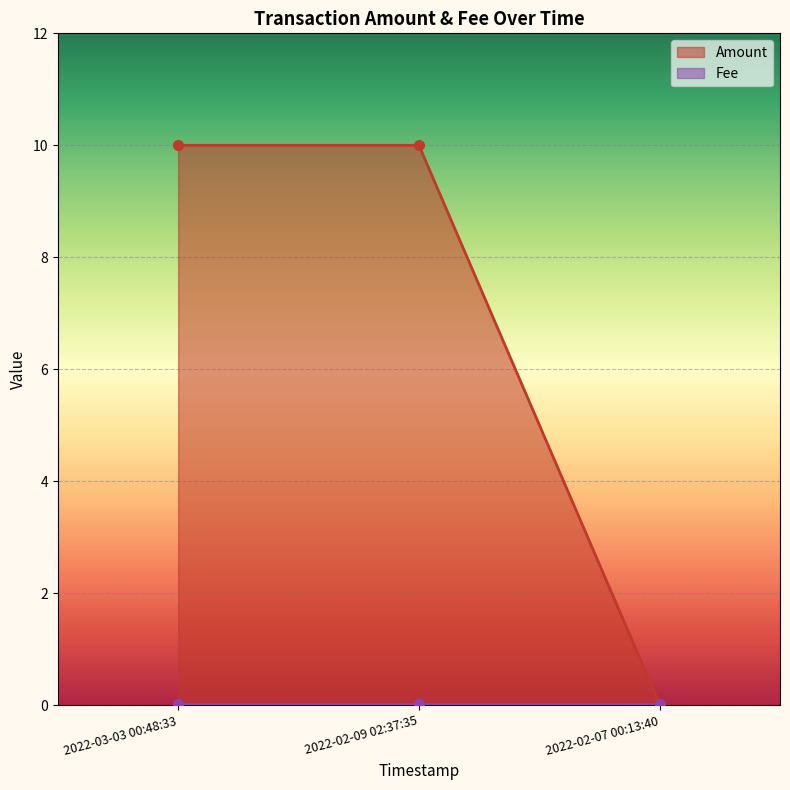

How many data points are less than 10?

1